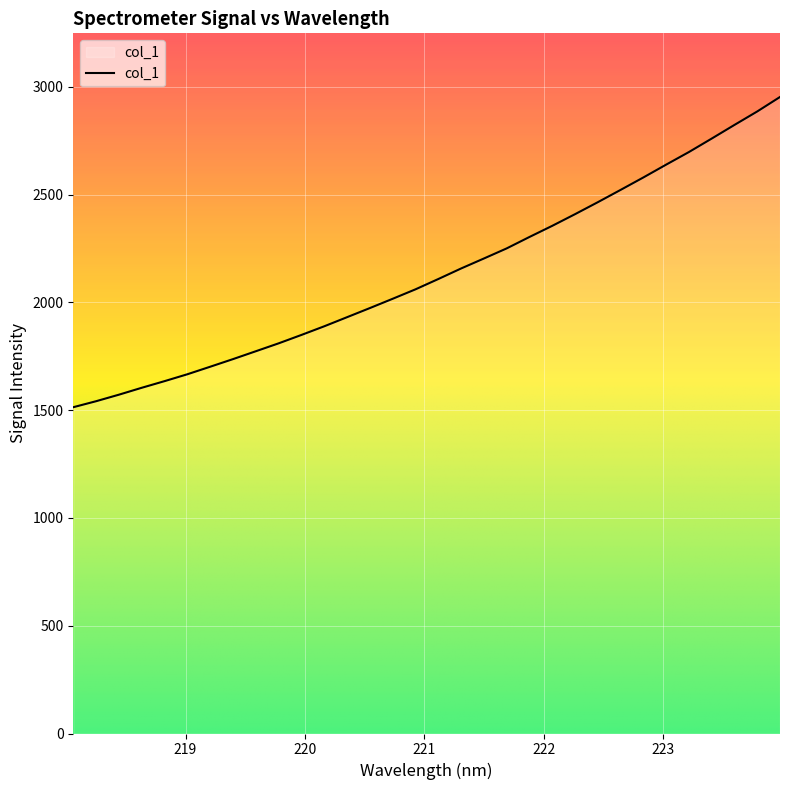

What is the maximum value shown in the chart?

2953.6